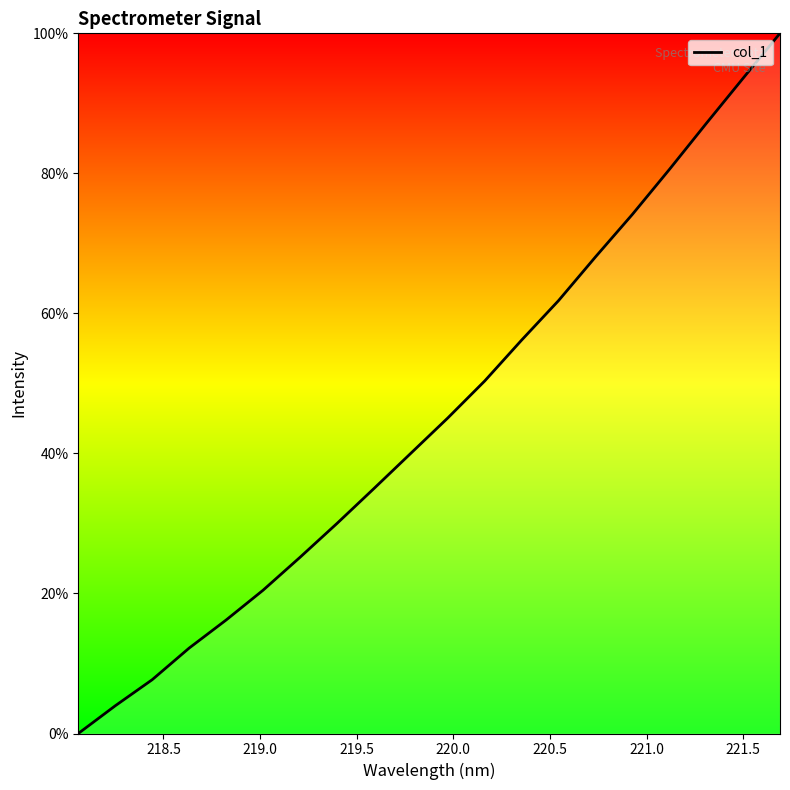

What is the difference between the maximum and minimum values?

100.0